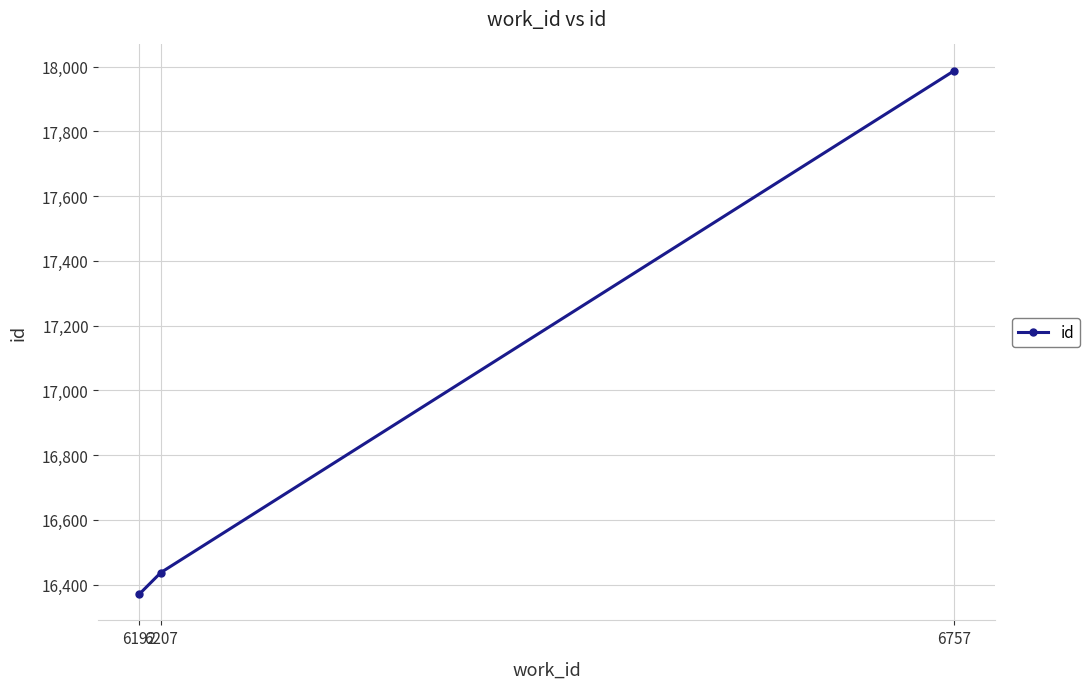

How many data points are less than 16437?

1